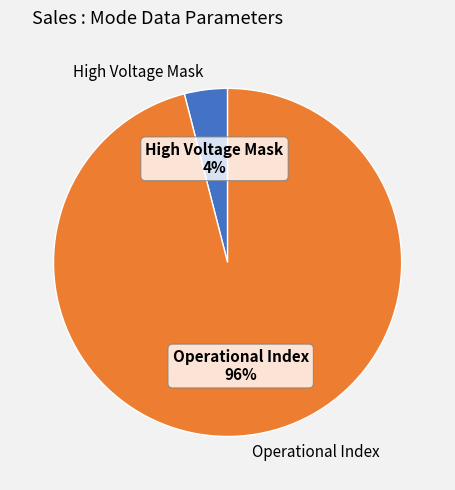

Rank the categories by value from lowest to highest.

High Voltage Mask, Operational Index